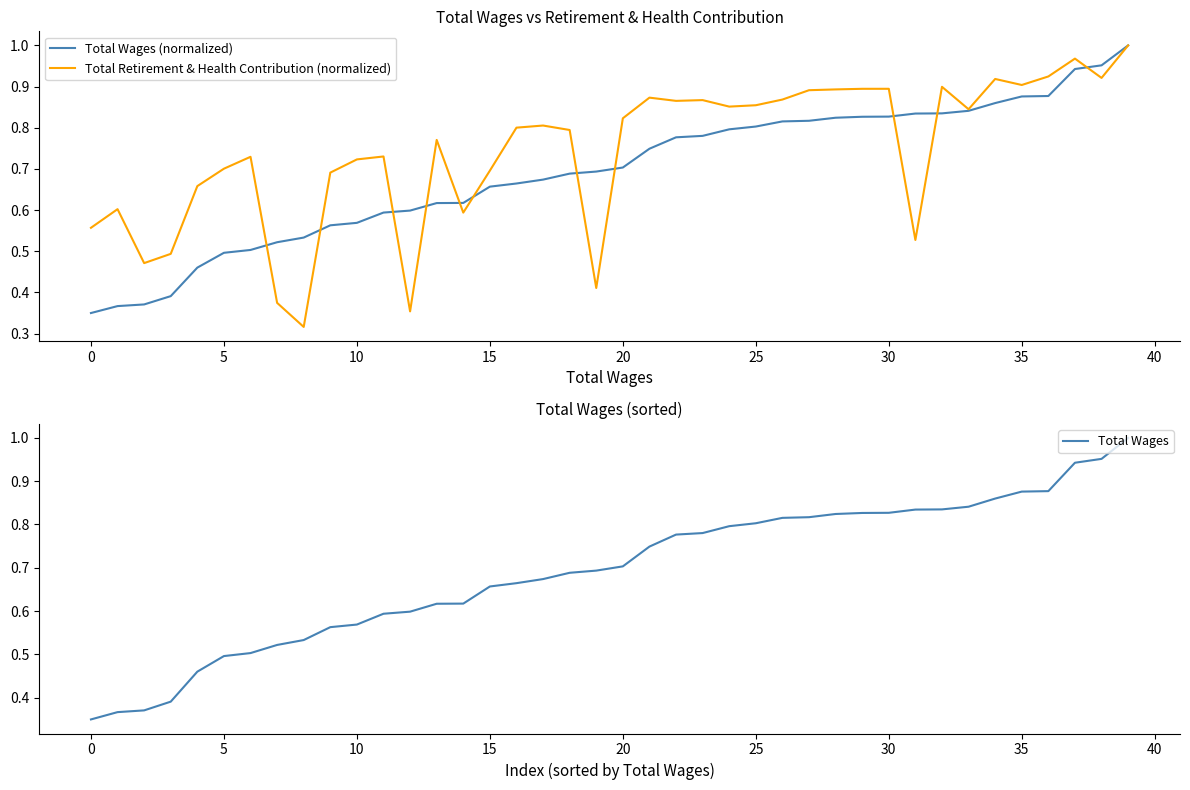

True or false: Total Wages and Total Wages (normalized) intersect in this chart.

False